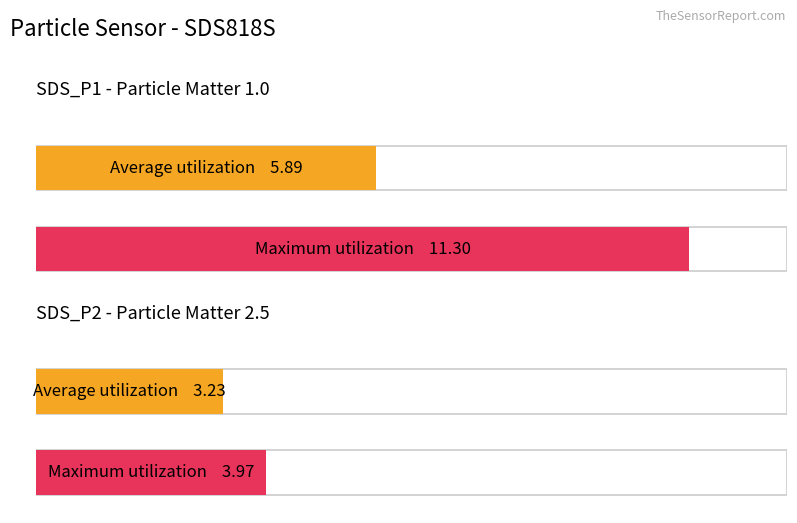

The Maximum utilization series shows 11.3 at SDS_P1. True or false?

True